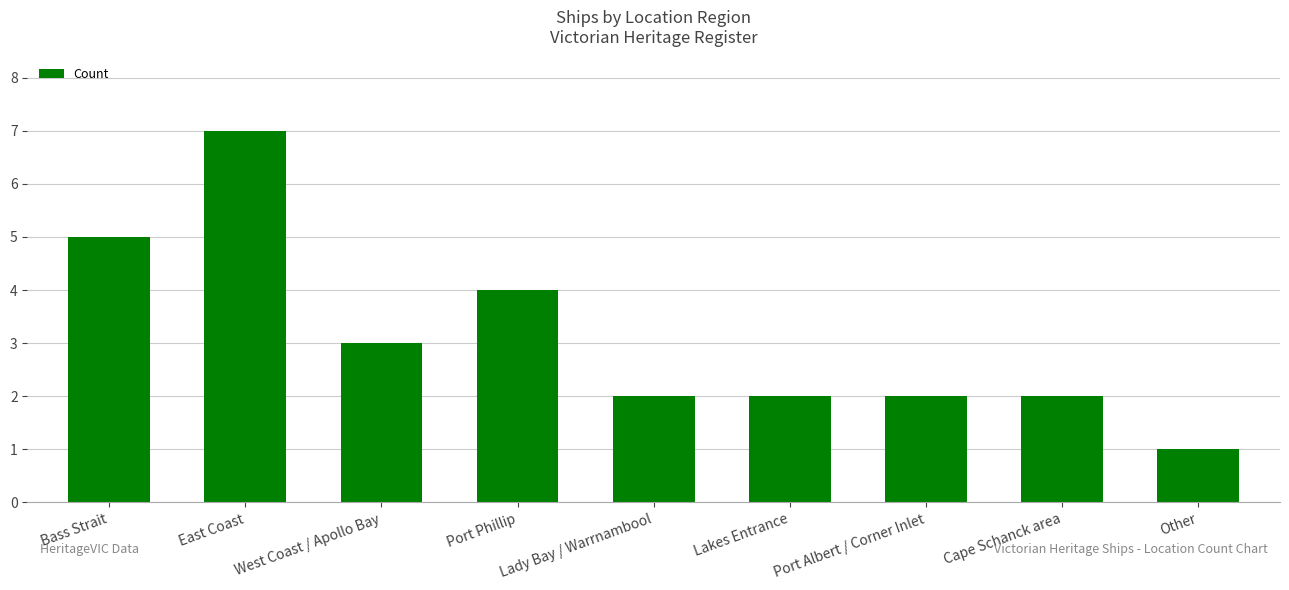

The value at Lady Bay / Warrnambool is 1. True or false?

False